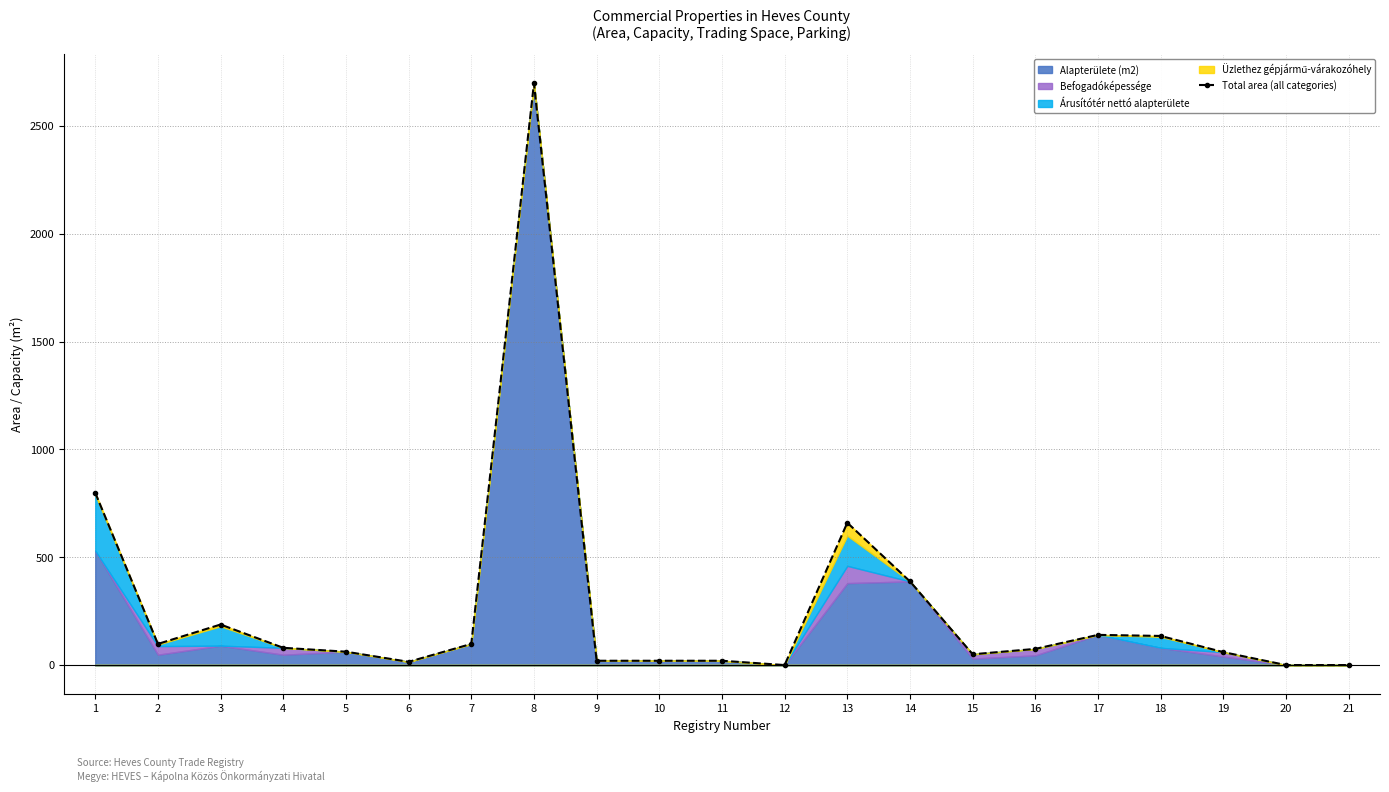

Where is the data nearest to the value 1348?

1